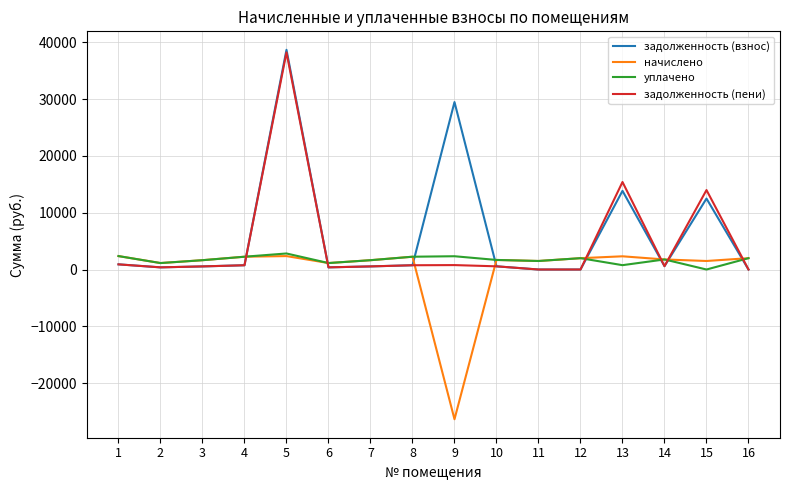

After their last crossing, which series has the higher values: задолженность (взнос) or уплачено?

уплачено